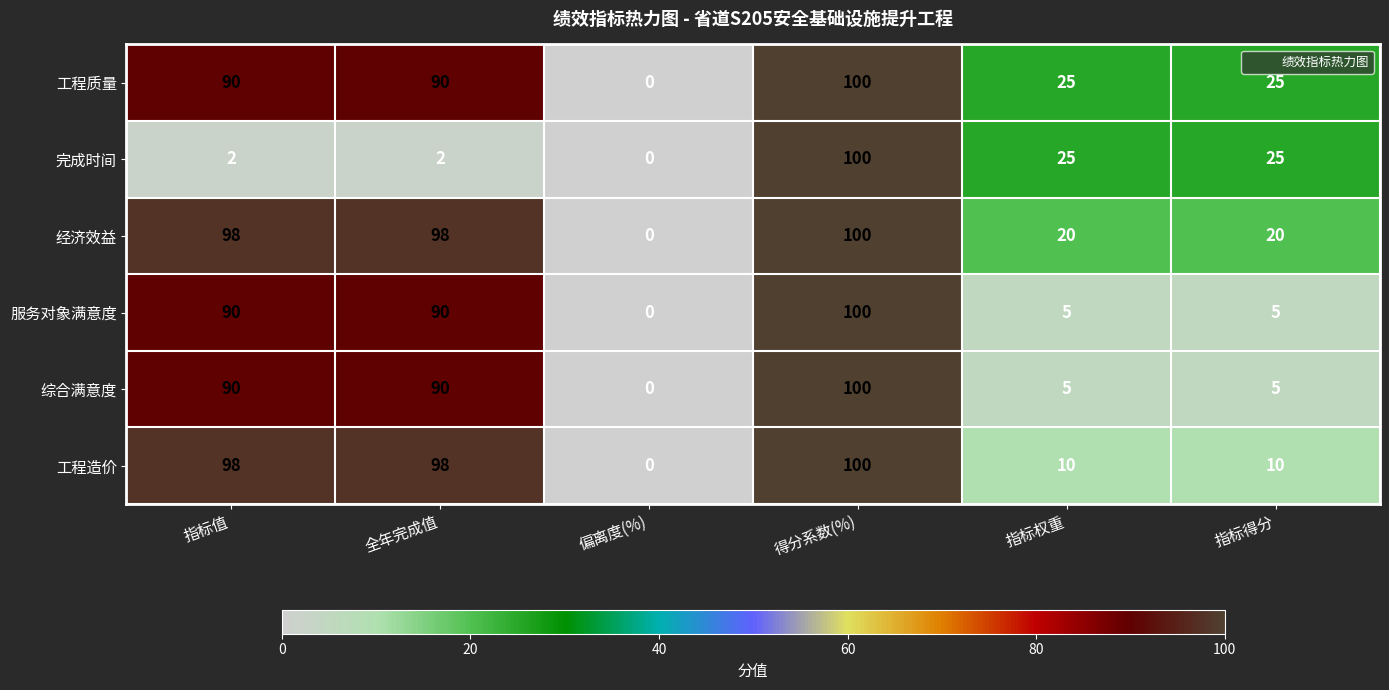

What is the difference between the highest and lowest values at 指标得分?

20